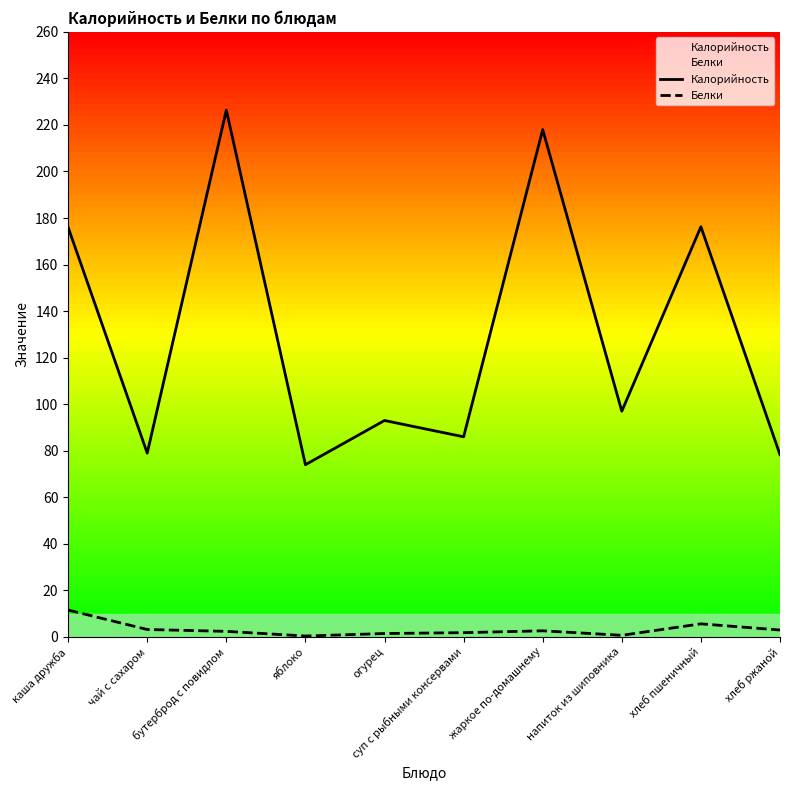

Is it true that Калорийность equals 79.0 at чай с сахаром?

True